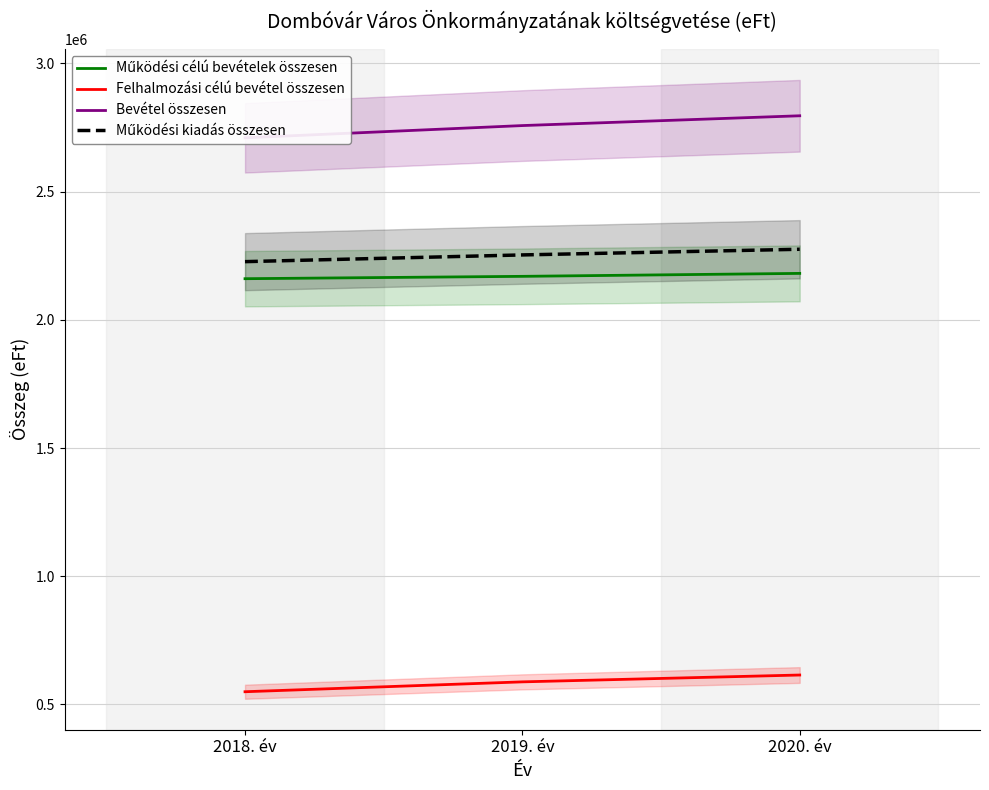

Count the Felhalmozási célú bevétel összesen values in the range 549500 to 614700.

3